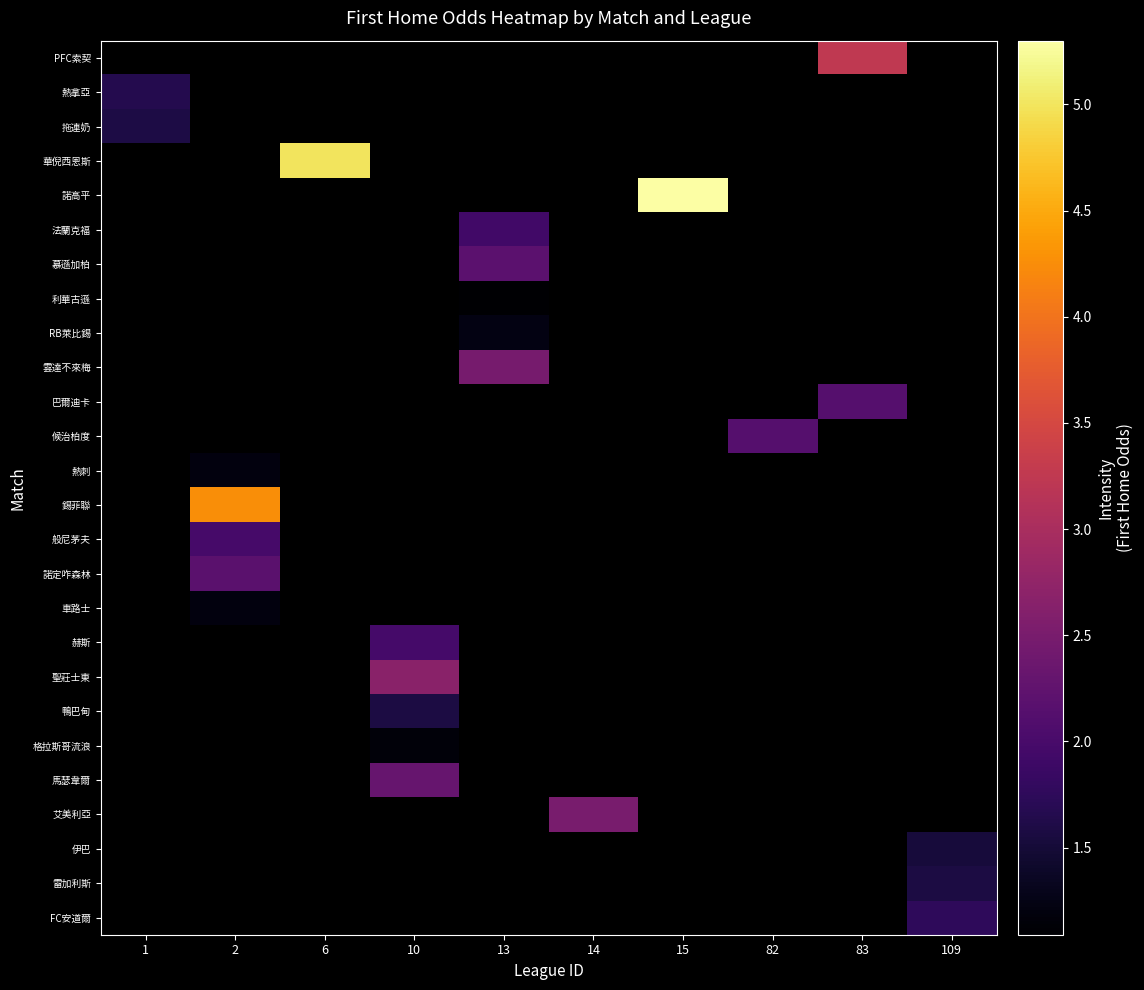

Which has a higher value, 14 or 6?

6